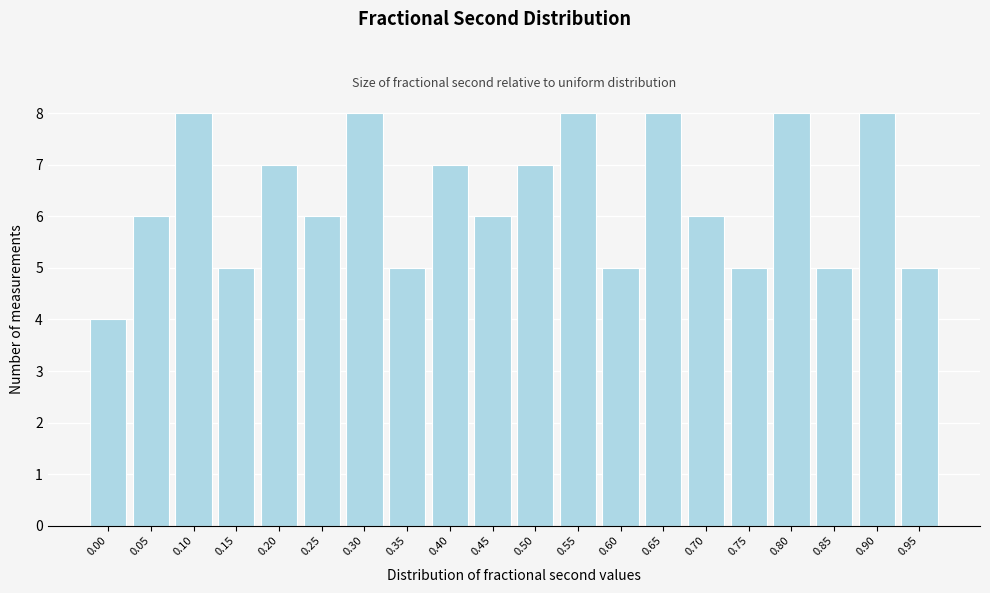

Reading right to left, extract all data points from this chart.

0.95=5	0.90=8	0.85=5	0.80=8	0.75=5	0.70=6	0.65=8	0.60=5	0.55=8	0.50=7	0.45=6	0.40=7	0.35=5	0.30=8	0.25=6	0.20=7	0.15=5	0.10=8	0.05=6	0.00=4